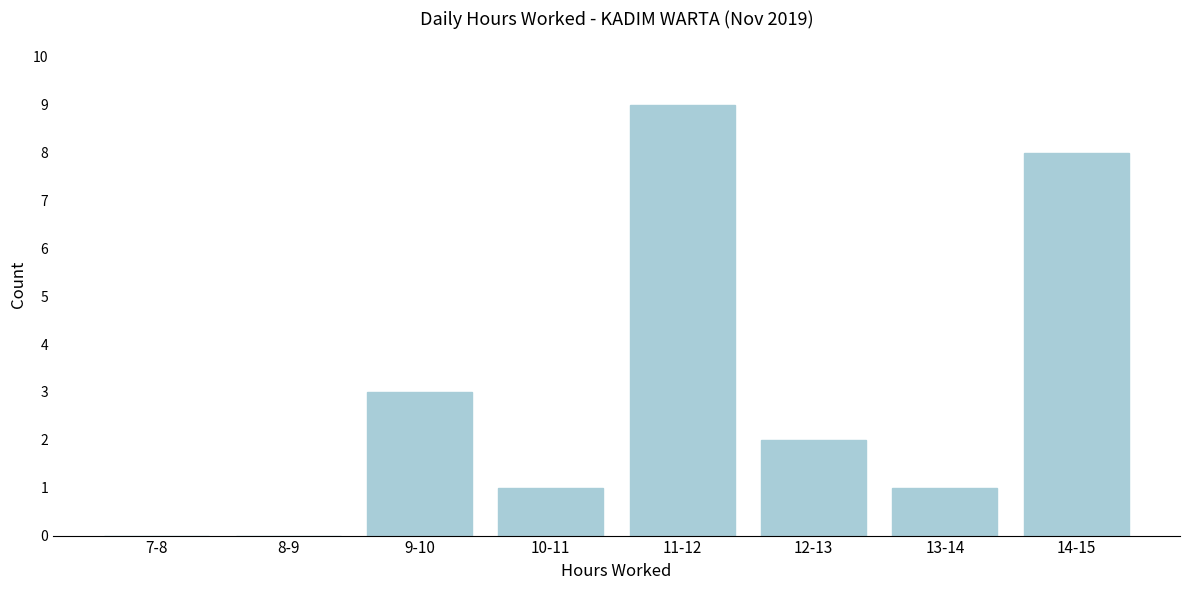

Reading left to right, transcribe all the data shown in this chart.

7-8=0	8-9=0	9-10=3	10-11=1	11-12=9	12-13=2	13-14=1	14-15=8